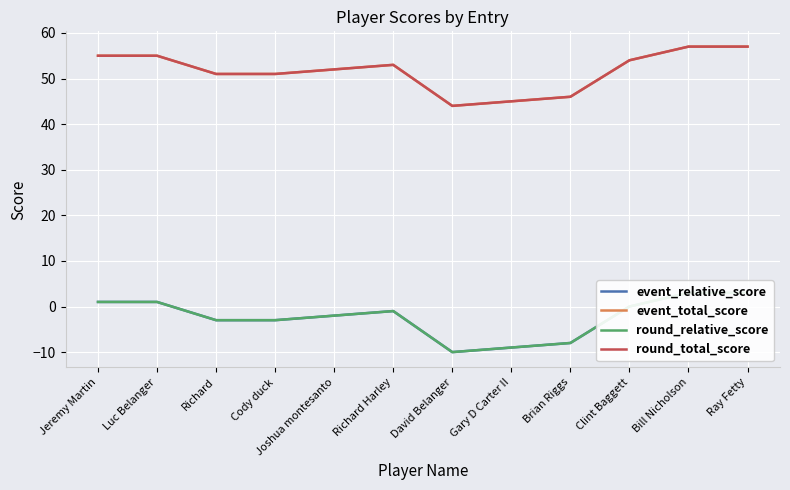

Rank the series at Gary D Carter II from lowest to highest value.

event_relative_score, round_relative_score, event_total_score, round_total_score